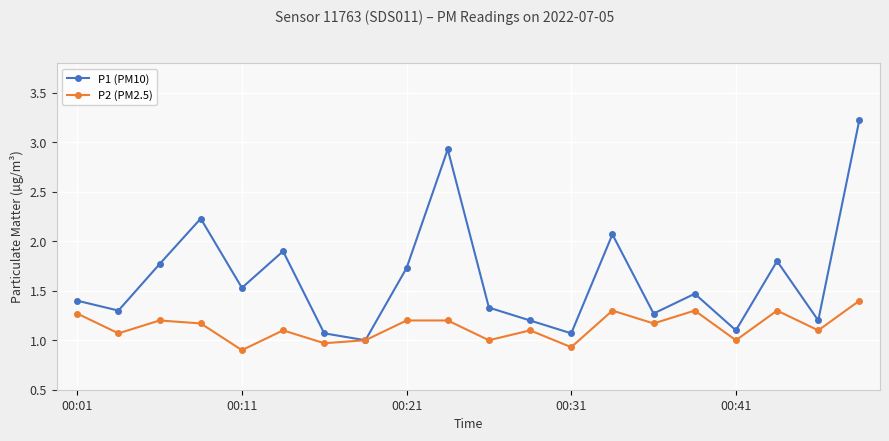

In P2 (PM2.5), how many points are lower than both neighbors (excluding endpoints)?

8